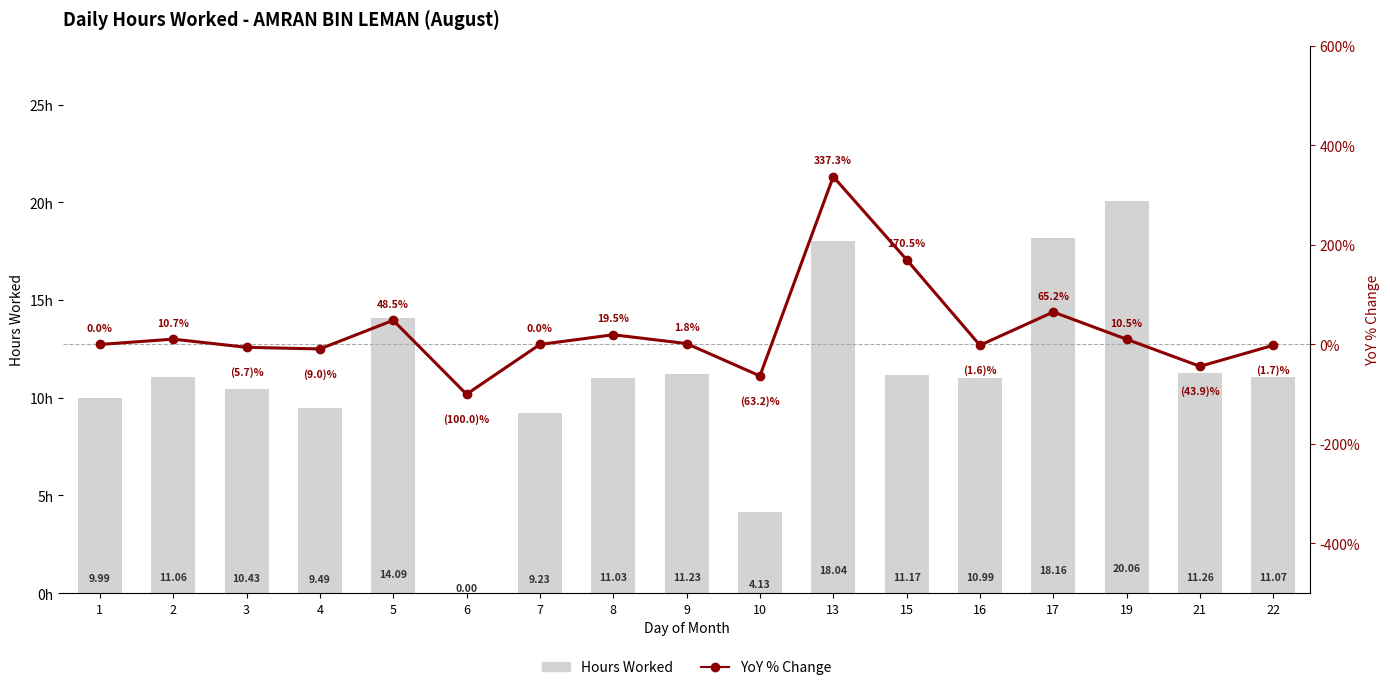

The value of Hours Worked at 7 is 15.1. True or false?

False